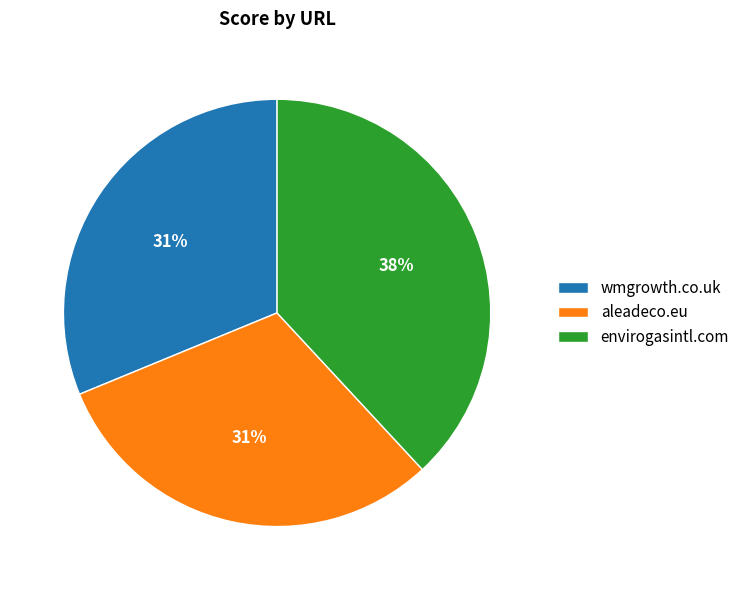

Count the number of slices in the pie.

3